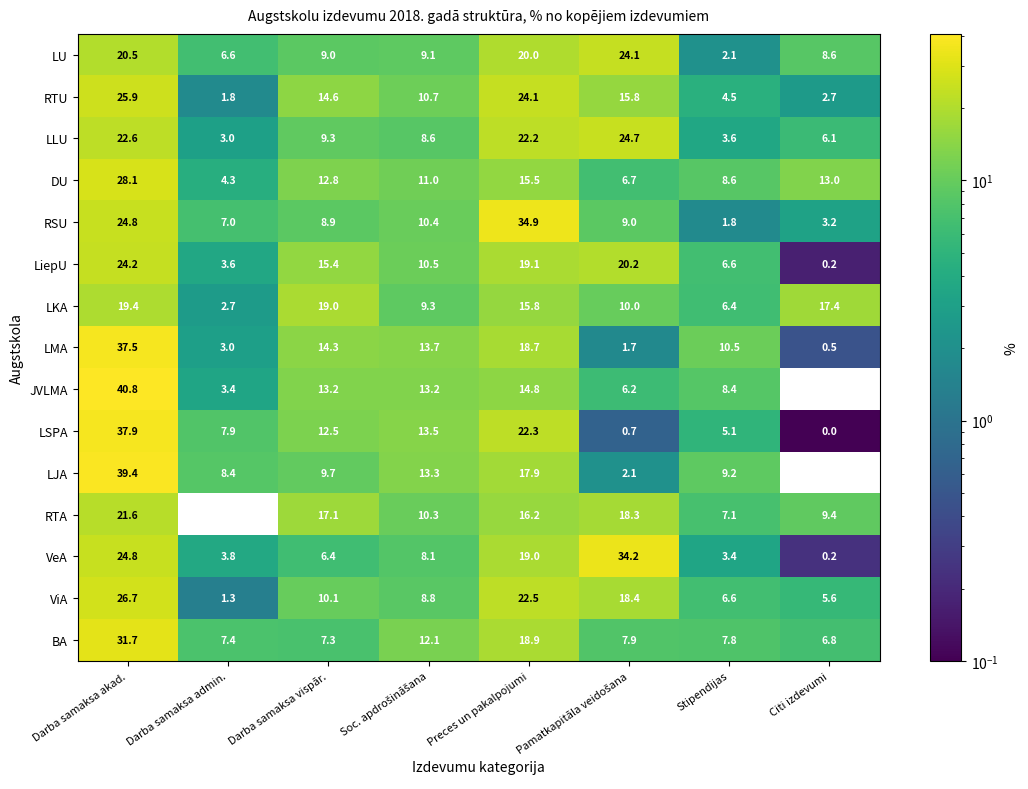

What is the lowest value of the BA series?

6.8